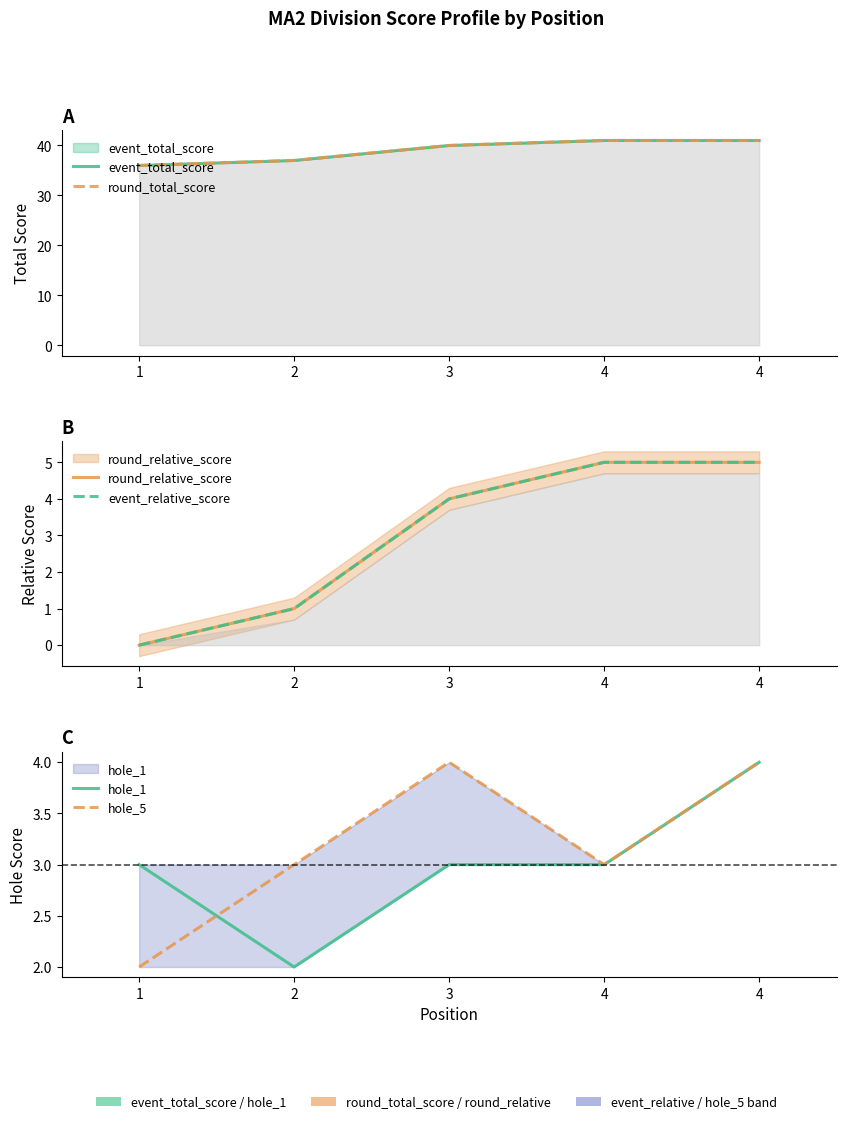

Which has a higher value, 1 or 4?

4